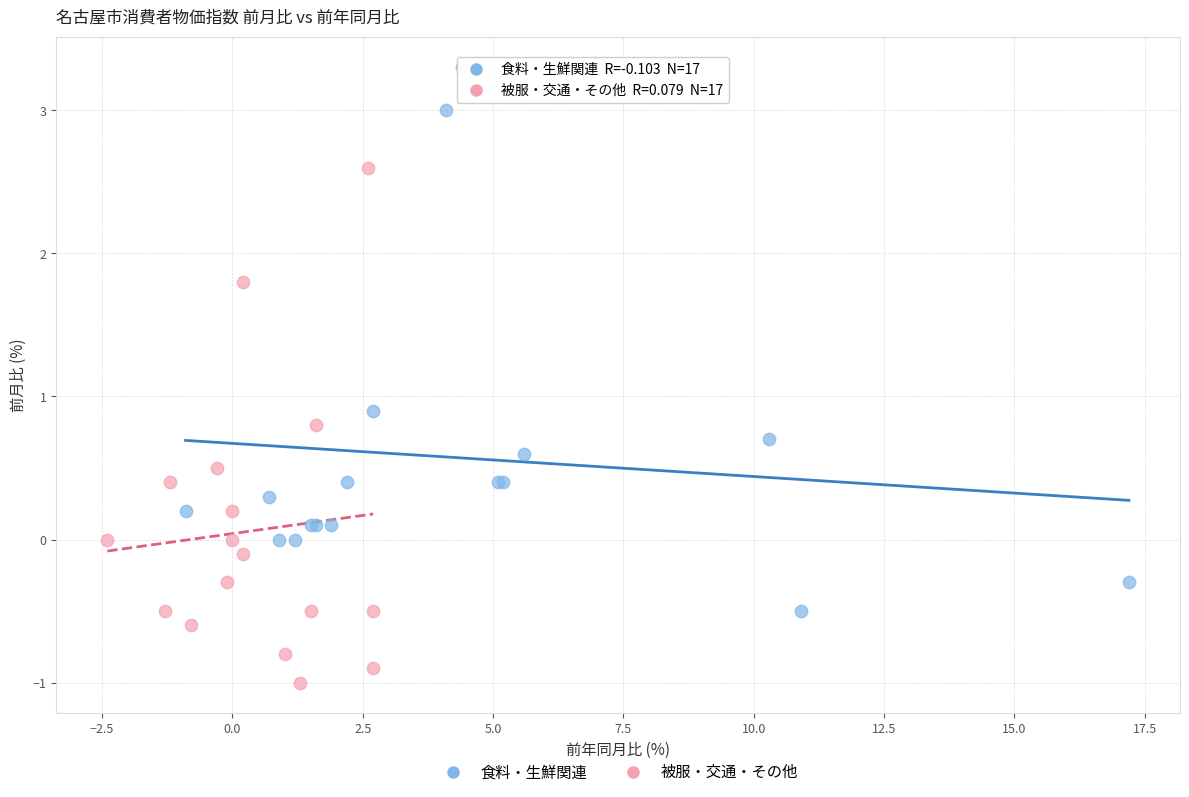

Which series reaches the maximum Y coordinate?

食料・生鮮関連